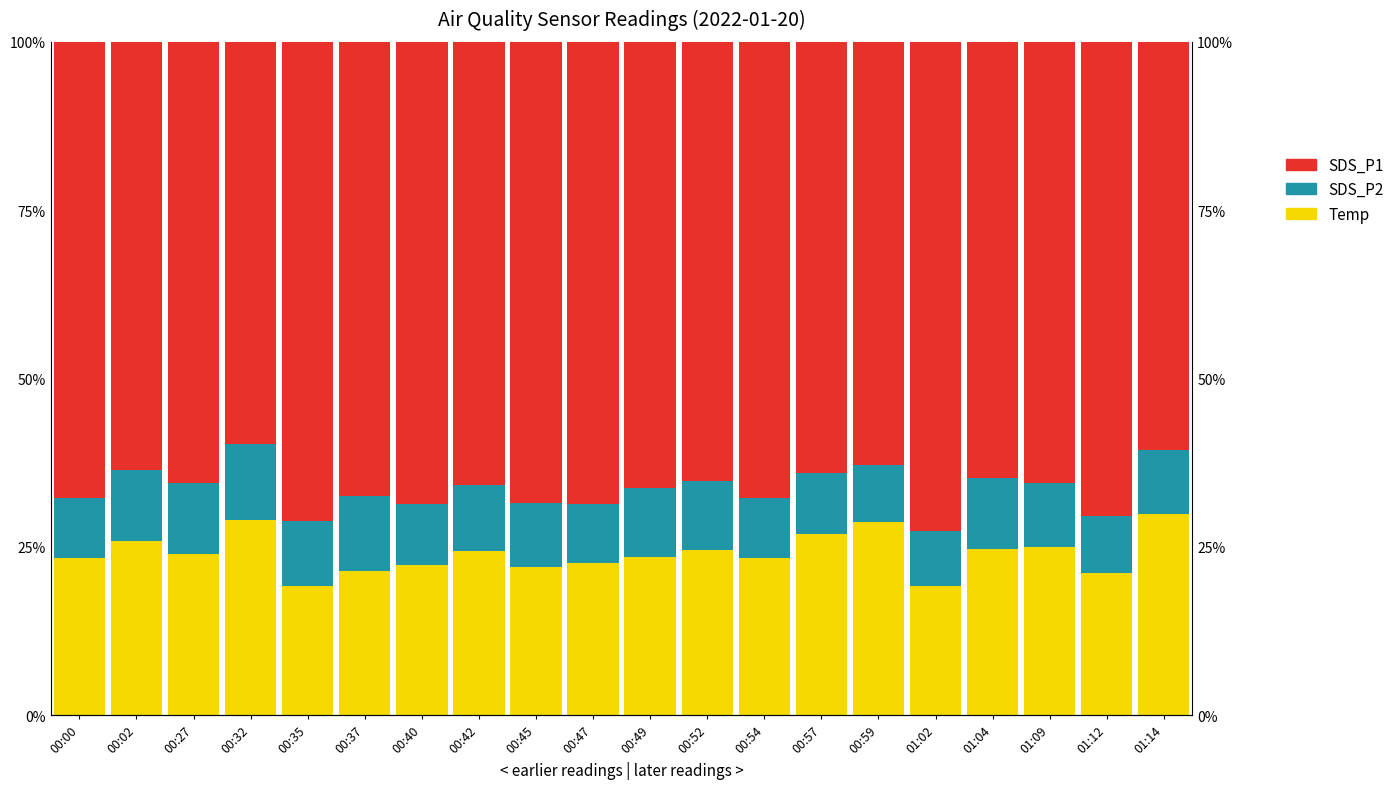

Reading left to right, what are all the values shown in this chart?

Temp: 23.3	25.9	23.9	28.9	19.1	21.5	22.2	24.3	22.0	22.6	23.5	24.5	23.3	26.9	28.7	19.2	24.7	24.9	21.1	29.9
SDS_P2: 9.0	10.5	10.6	11.4	9.6	11.1	9.1	9.8	9.5	8.7	10.3	10.2	9.0	9.1	8.4	8.1	10.5	9.6	8.5	9.4
SDS_P1: 67.8	63.5	65.5	59.7	71.2	67.4	68.7	65.9	68.5	68.6	66.3	65.3	67.7	64.0	62.9	72.7	64.8	65.5	70.4	60.7